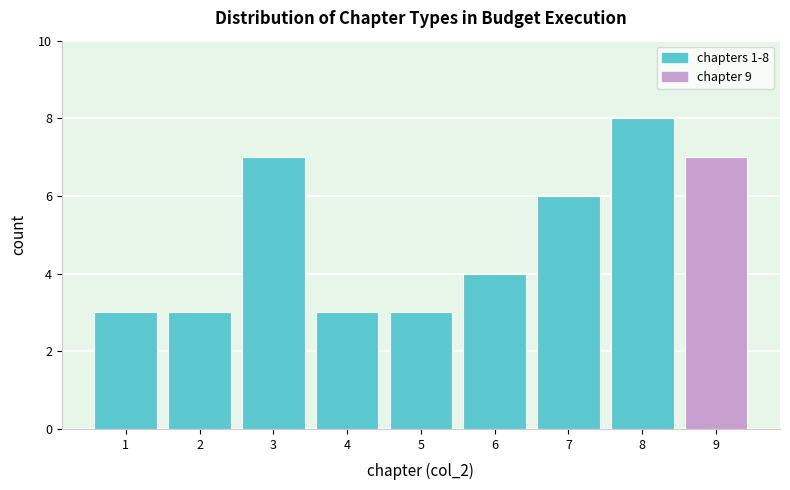

Reading right to left, list all the values displayed in this chart.

7	8	6	4	3	3	7	3	3